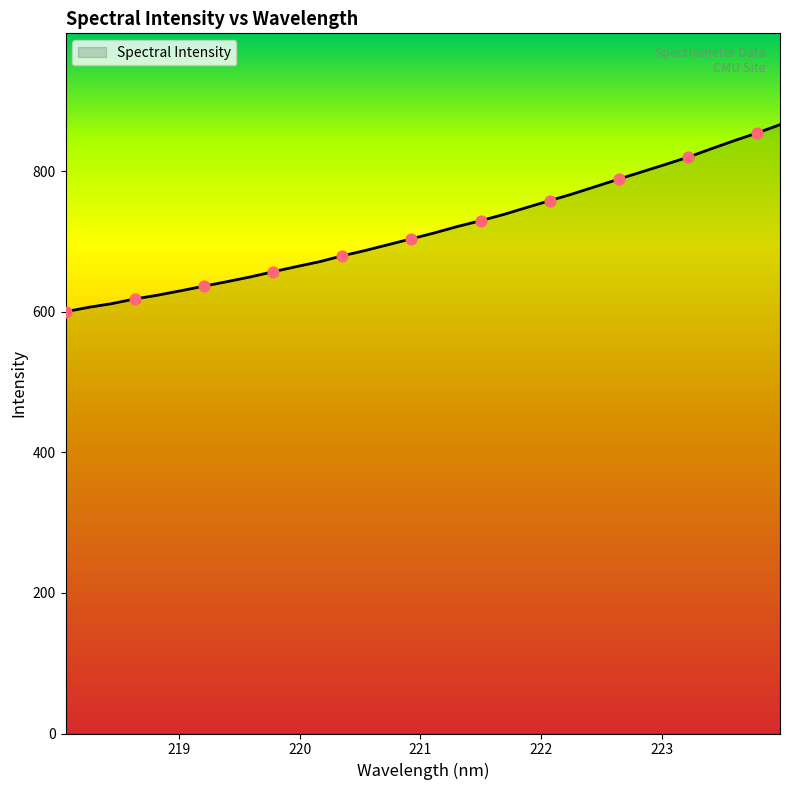

What is the maximum value shown in the chart?

866.1